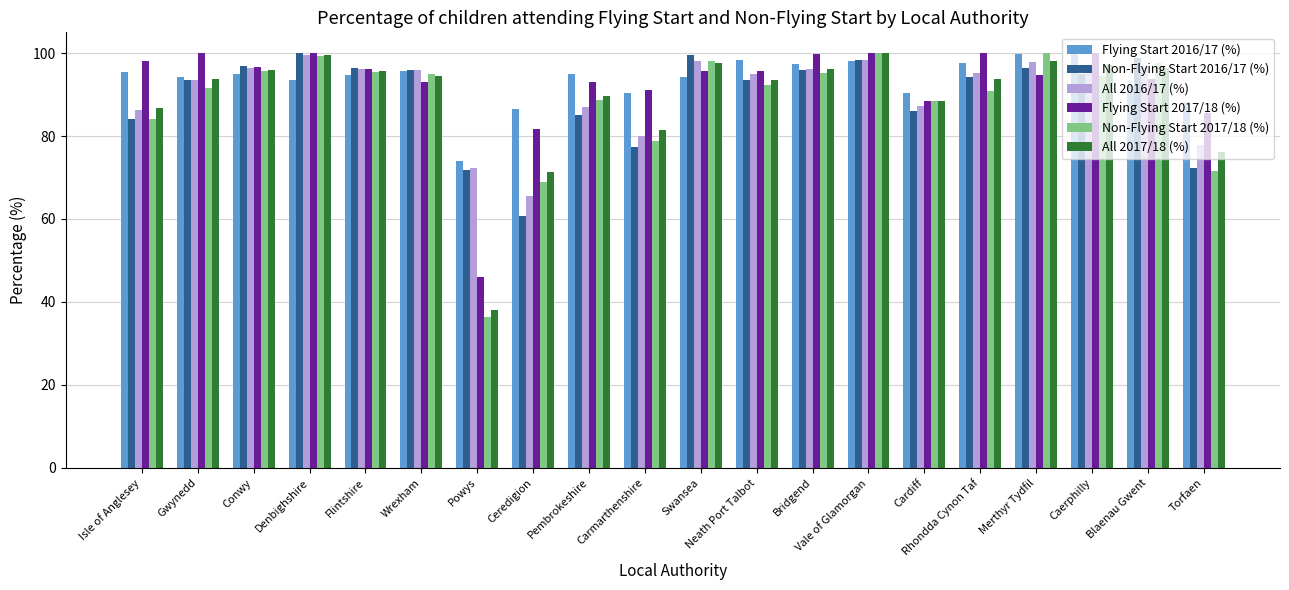

Which series has the largest total across all categories?

Flying Start 2016/17 (%)